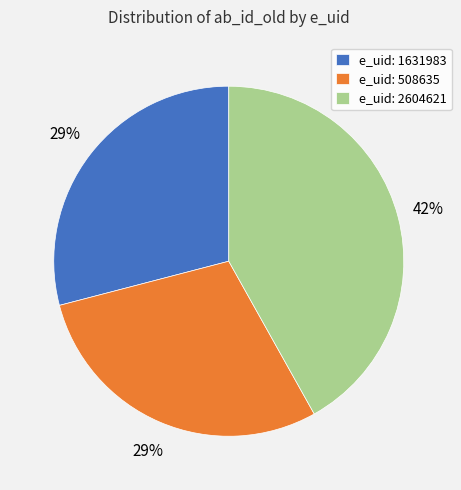

Does any single category account for the majority?

No